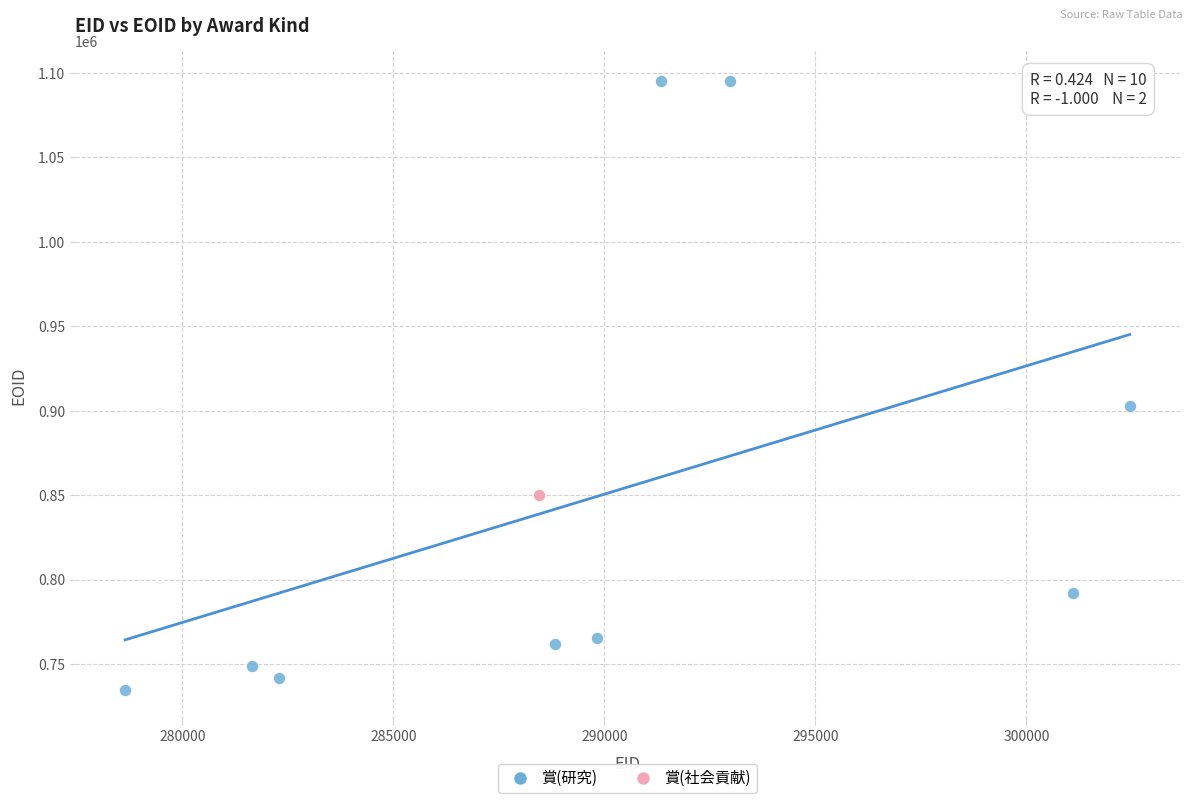

What are all the series names shown in the legend?

賞(研究), 賞(社会貢献)